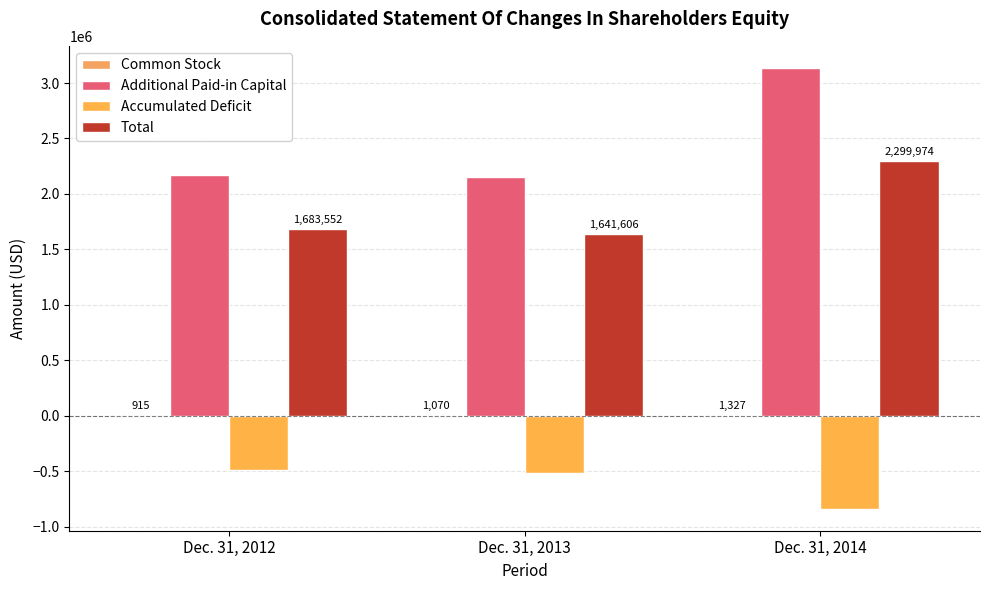

Reading right to left, list all the values displayed in this chart.

Common Stock: Dec. 31, 2014=1327	Dec. 31, 2013=1070	Dec. 31, 2012=915
Additional Paid-in Capital: Dec. 31, 2014=3136680	Dec. 31, 2013=2157064	Dec. 31, 2012=2170120
Accumulated Deficit: Dec. 31, 2014=-838033	Dec. 31, 2013=-516528	Dec. 31, 2012=-487483
Total: Dec. 31, 2014=2299974	Dec. 31, 2013=1641606	Dec. 31, 2012=1683552